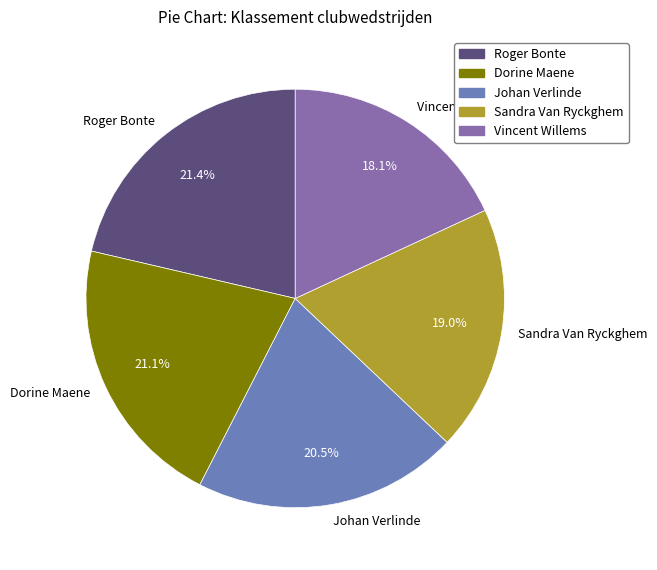

Which category has the smallest portion of the pie?

Vincent Willems